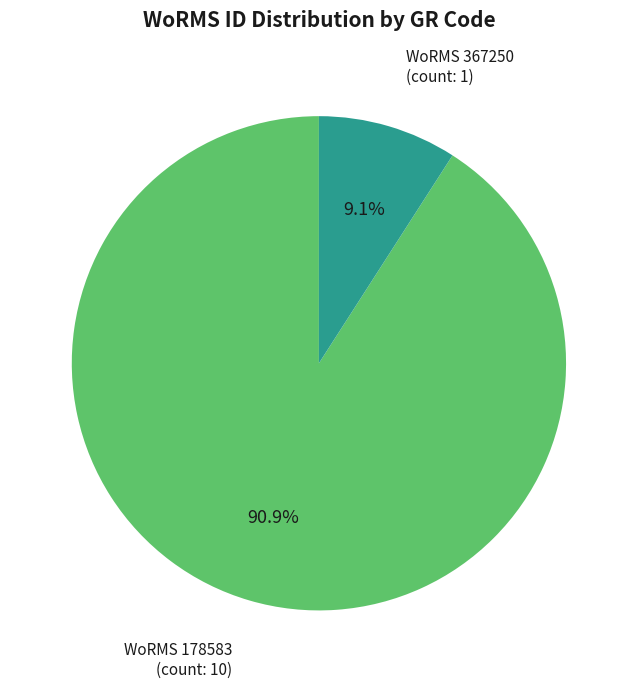

Between WoRMS 367250 (count: 1) and WoRMS 178583 (count: 10), which is larger?

WoRMS 178583 (count: 10)